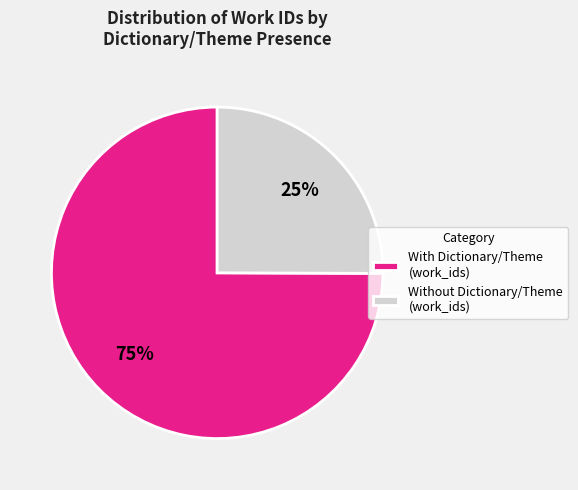

Is there a majority slice in this chart?

Yes